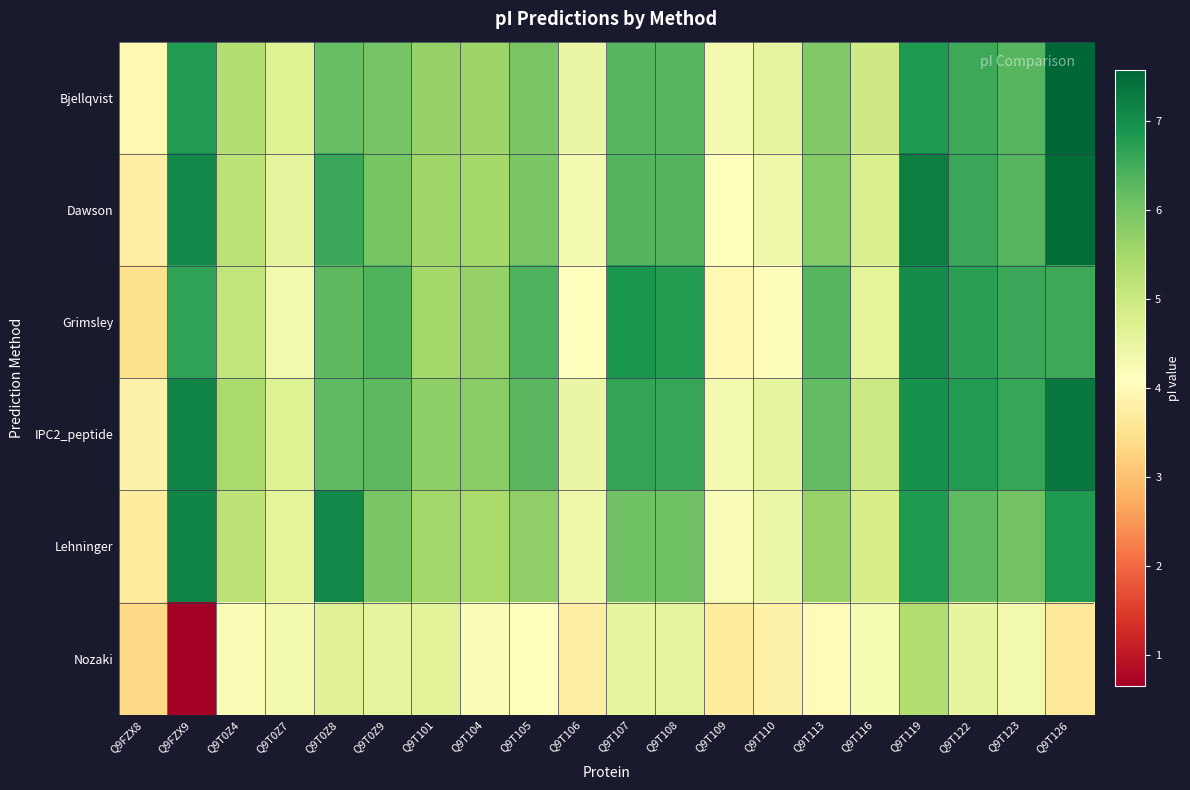

Rank the series at Q9T0Z9 from lowest to highest value.

Nozaki, Lehninger, Dawson, Bjellqvist, IPC2_peptide, Grimsley